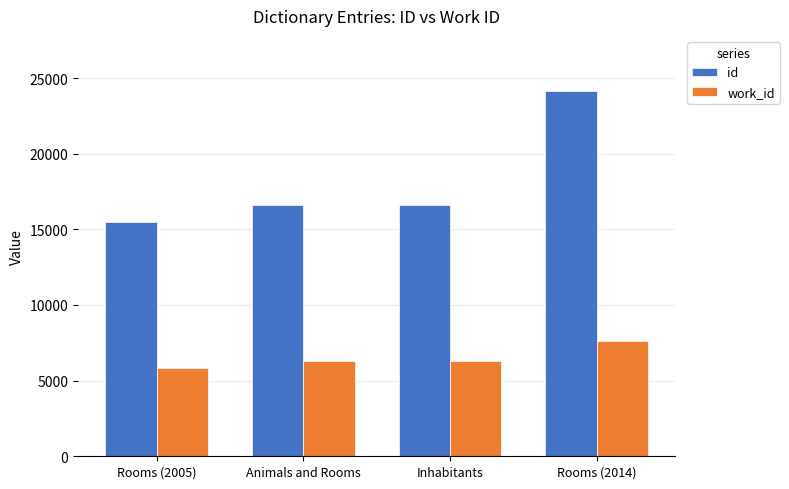

Rank the series by their average value, from highest to lowest.

id, work_id